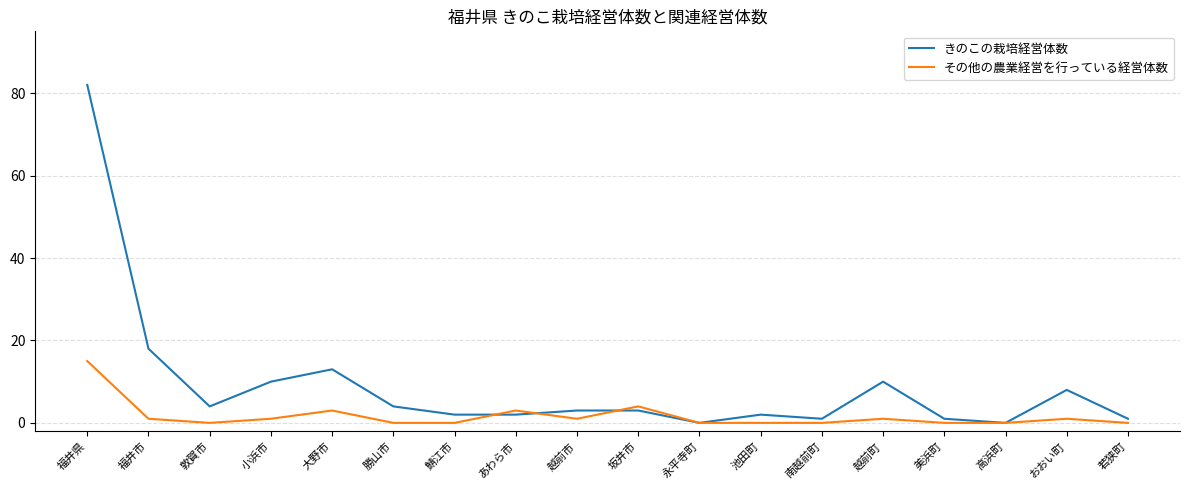

At which category is the sum across all series the highest?

福井県